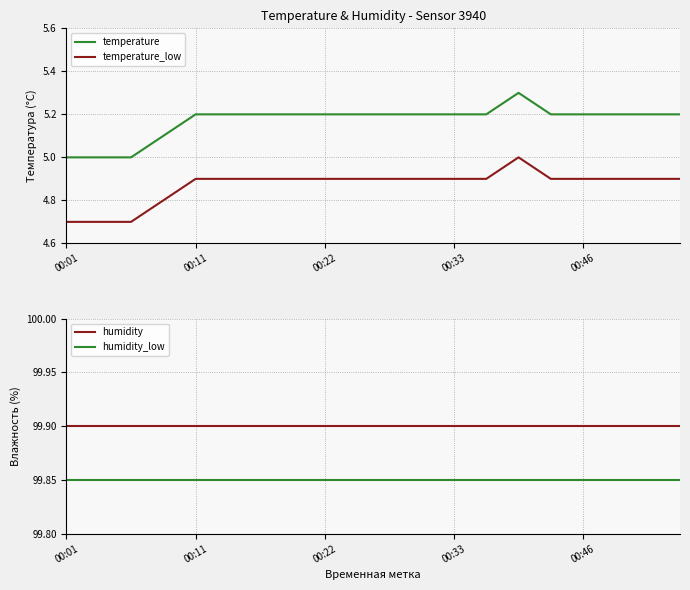

Does the chart have visible grid lines?

Yes